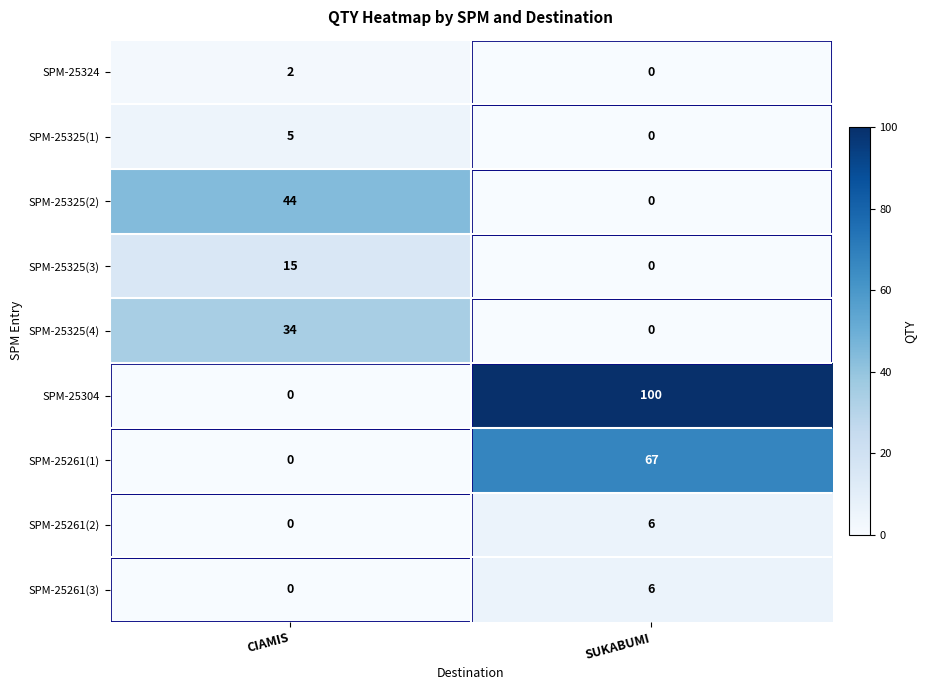

Rank the categories by SPM-25325(3) value from lowest to highest.

SUKABUMI, CIAMIS